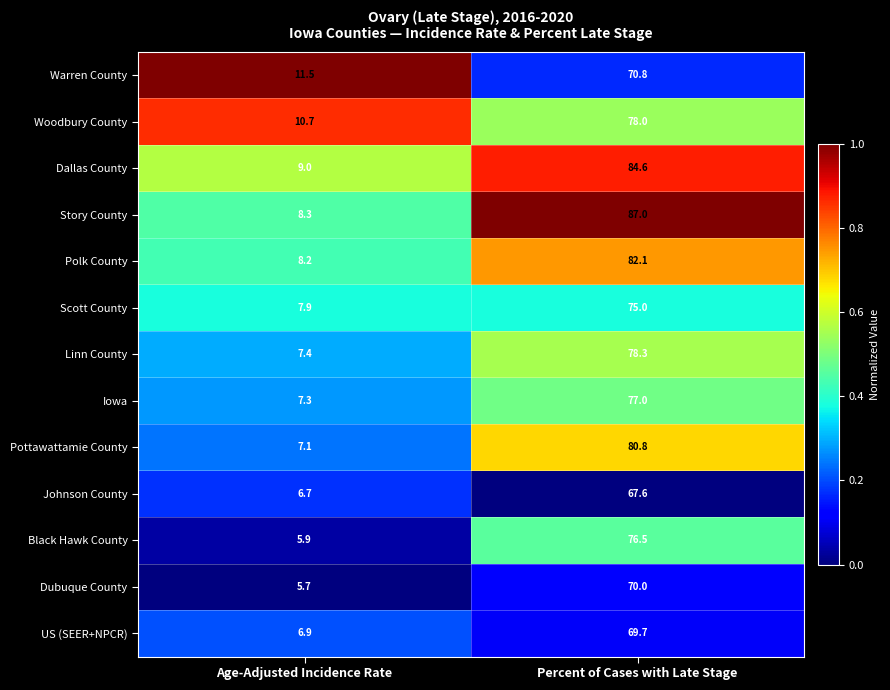

Which series has the largest range (max minus min)?

Story County